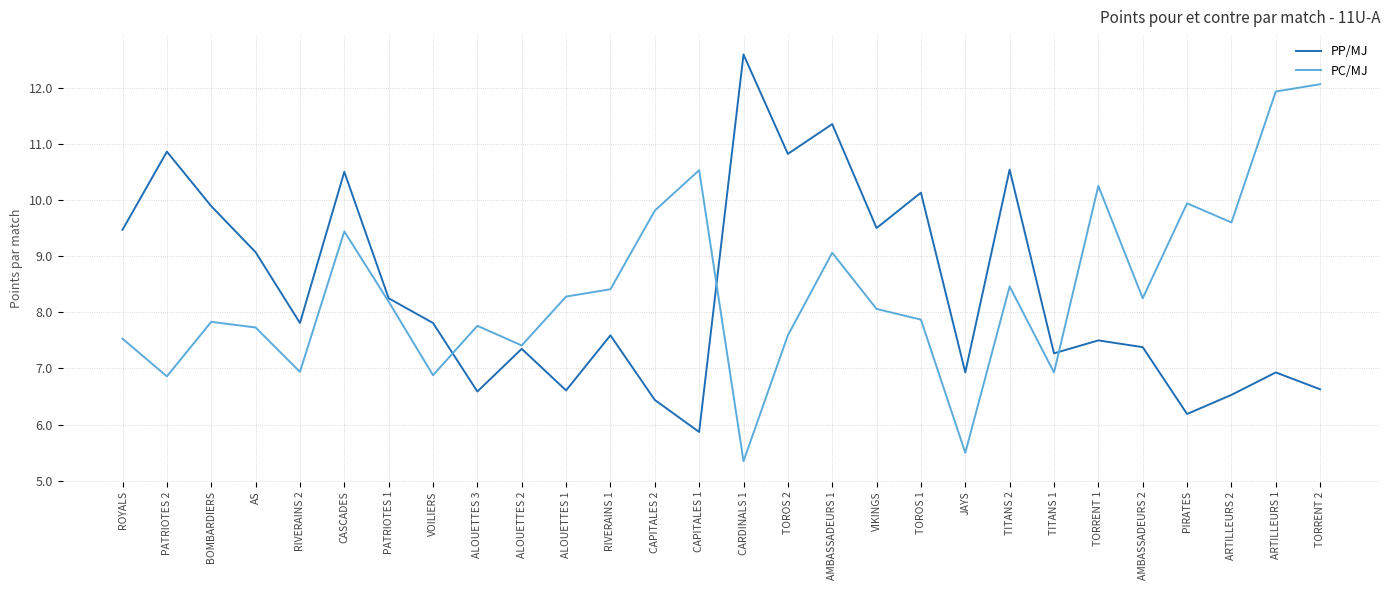

Is it true that PP/MJ equals 9.9 at JAYS?

False